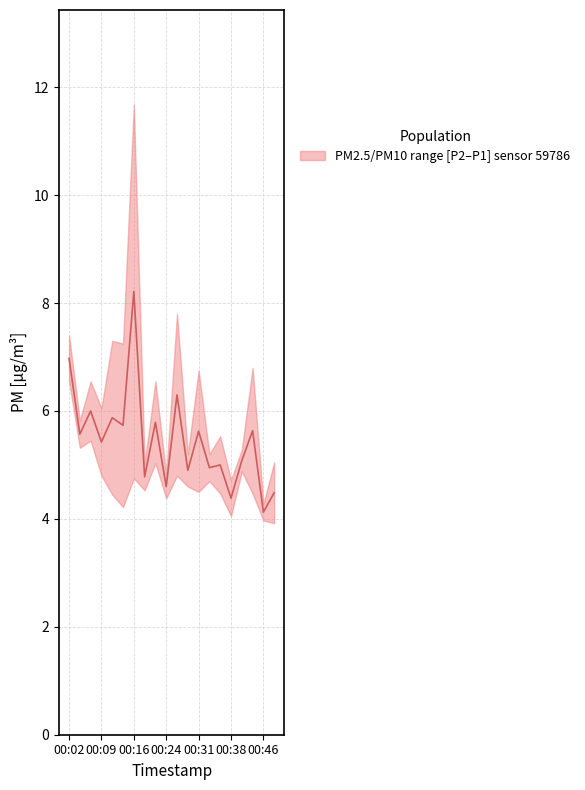

Reading left to right, transcribe all the data shown in this chart.

P1: 00:02=7.4	00:04=5.8	00:07=6.5	00:09=6.0	00:12=7.3	00:14=7.2	00:16=11.7	00:19=5.0	00:21=6.5	00:24=4.8	00:26=7.8	00:29=5.2	00:31=6.8	00:33=5.2	00:36=5.5	00:38=4.7	00:41=5.3	00:43=6.8	00:46=4.3	00:48=5.0
P2: 00:02=6.5	00:04=5.3	00:07=5.5	00:09=4.8	00:12=4.5	00:14=4.2	00:16=4.8	00:19=4.5	00:21=5.0	00:24=4.4	00:26=4.8	00:29=4.6	00:31=4.5	00:33=4.7	00:36=4.5	00:38=4.0	00:41=4.9	00:43=4.5	00:46=4.0	00:48=3.9